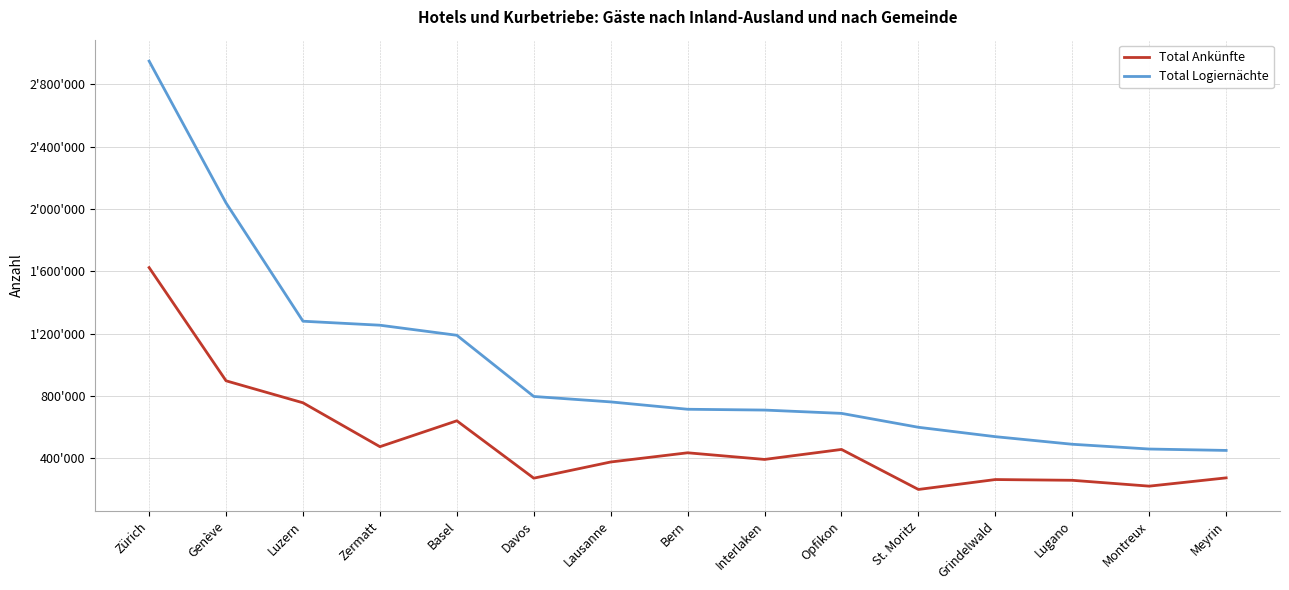

The Total Logiernächte series shows 199797 at Montreux. True or false?

False